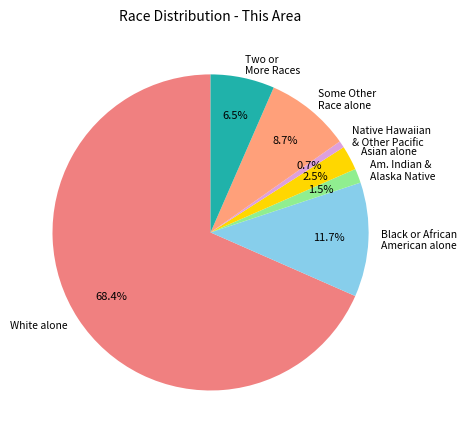

Which slice represents more than half of the pie?

White alone